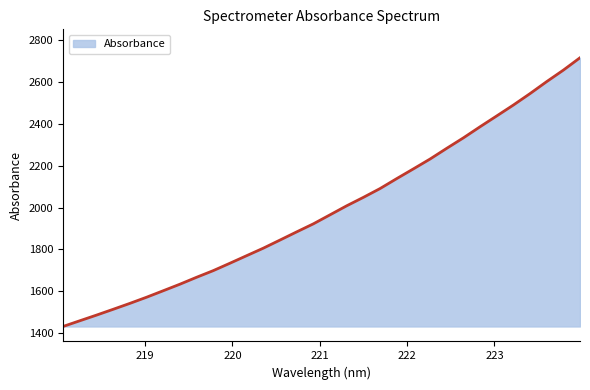

What is the smallest value displayed?

1432.0